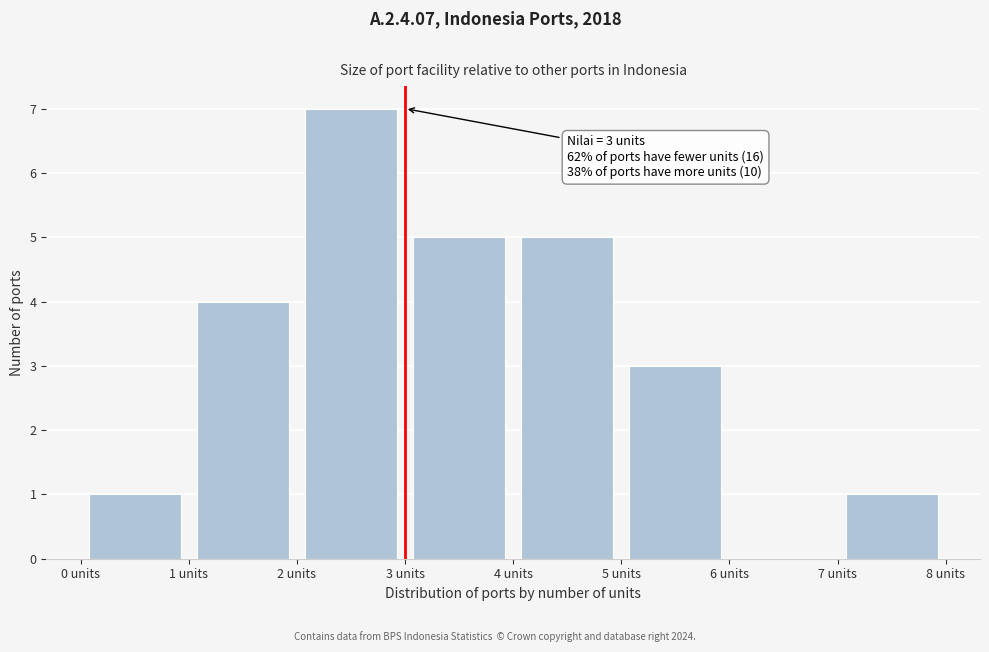

Over which range of the x-axis is the bar tallest?

2 to 3